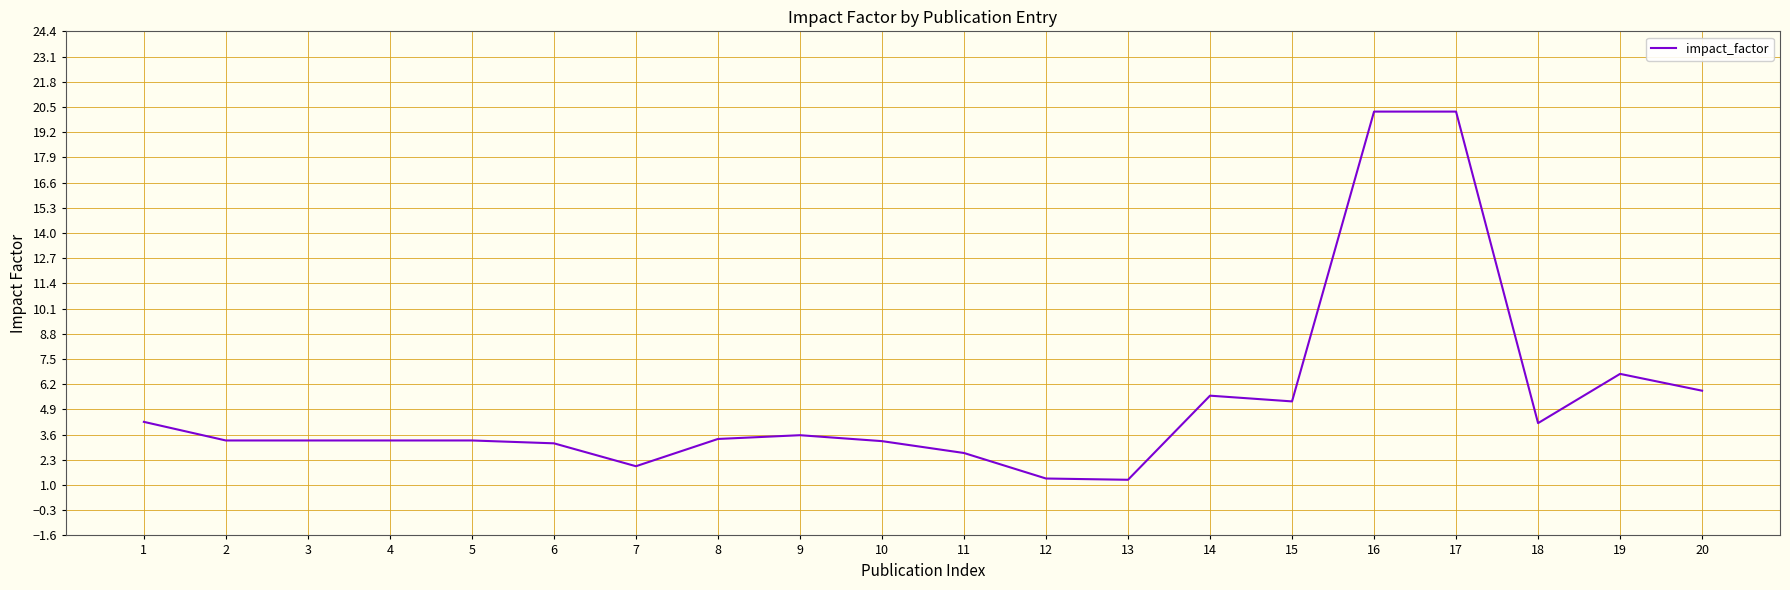

Does the chart display data point markers on the line(s)?

No